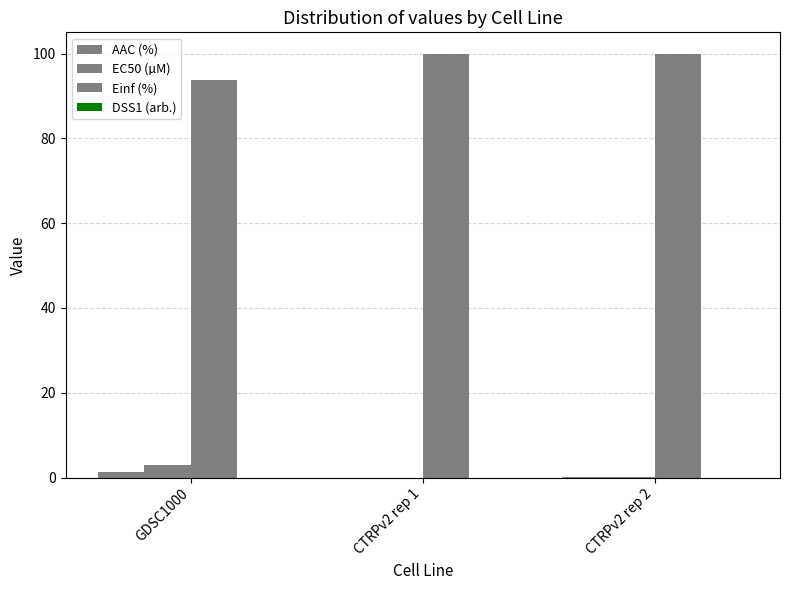

What is the value of the EC50 (µM) bar at the 1st from the left?

2.9